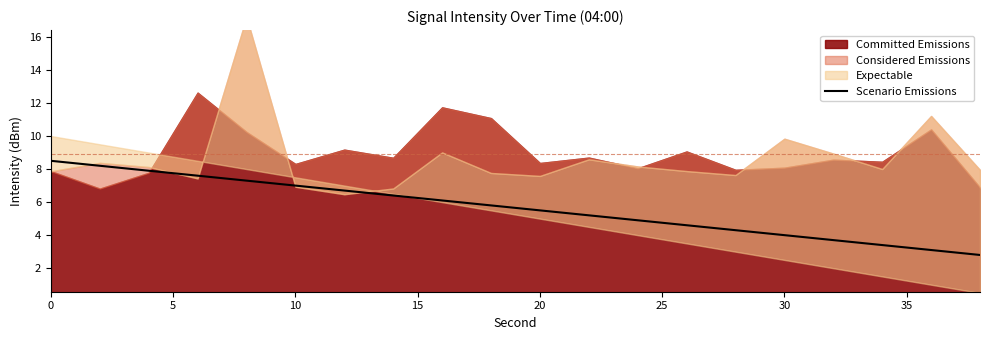

True or false: Scenario Emissions has a value of 4.0 at 30.

True